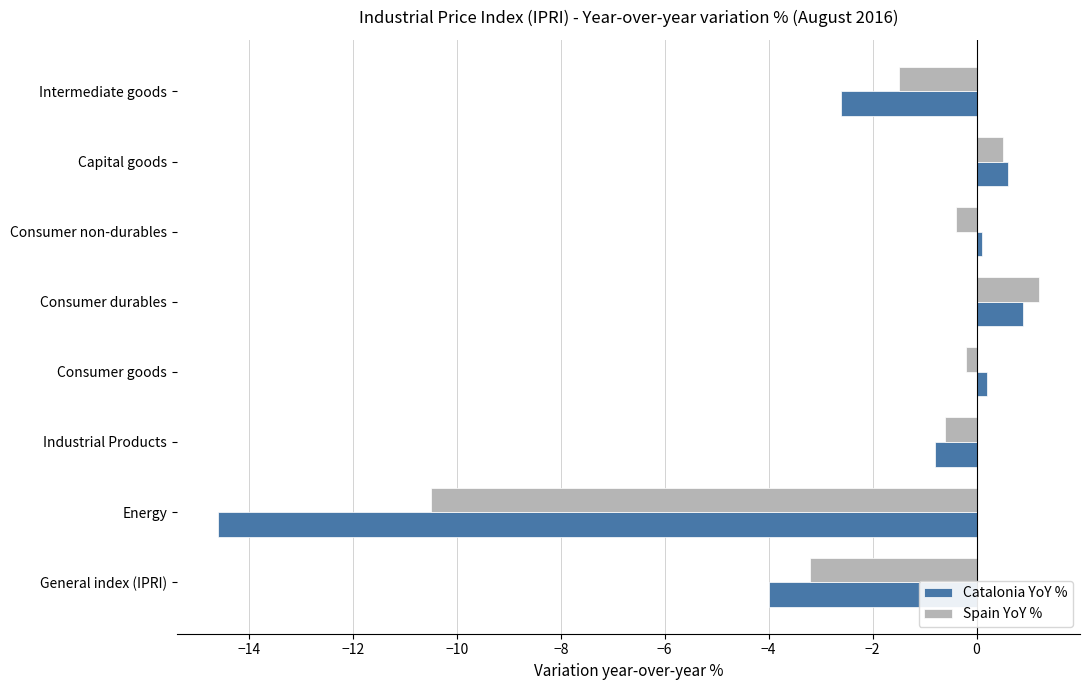

At which label does Spain YoY % reach its peak?

Consumer durables